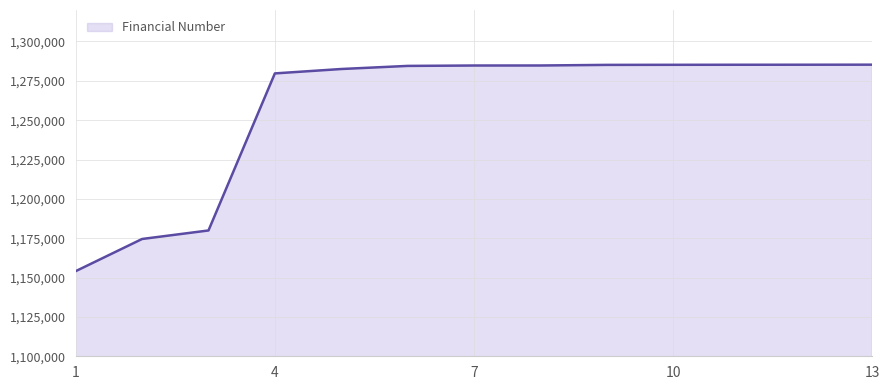

What is the difference between the maximum and minimum values?

131182